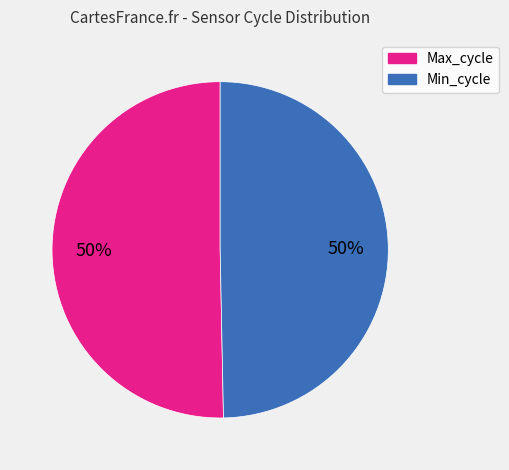

True or false: Max_cycle accounts for 50% of the total.

True